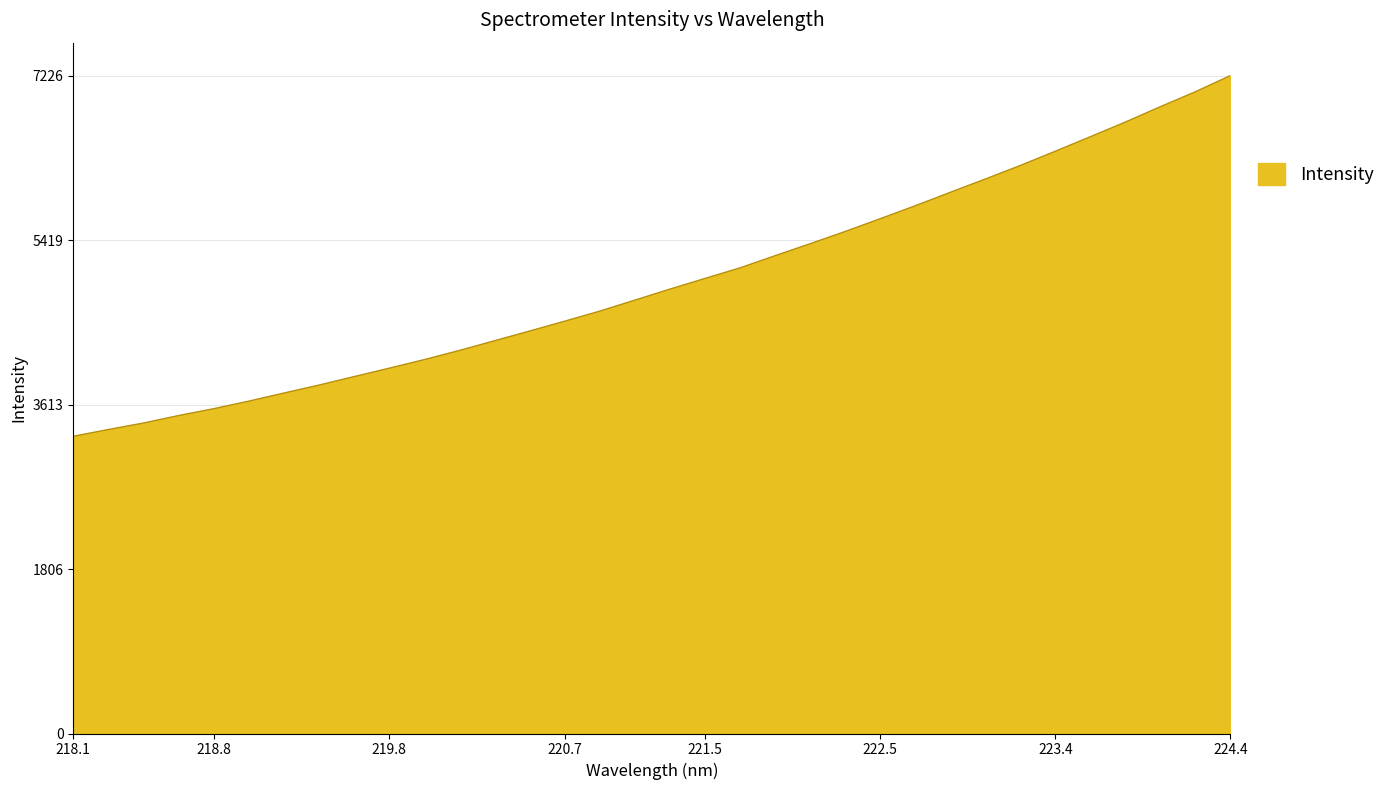

What is the minimum value shown in the chart?

3264.9